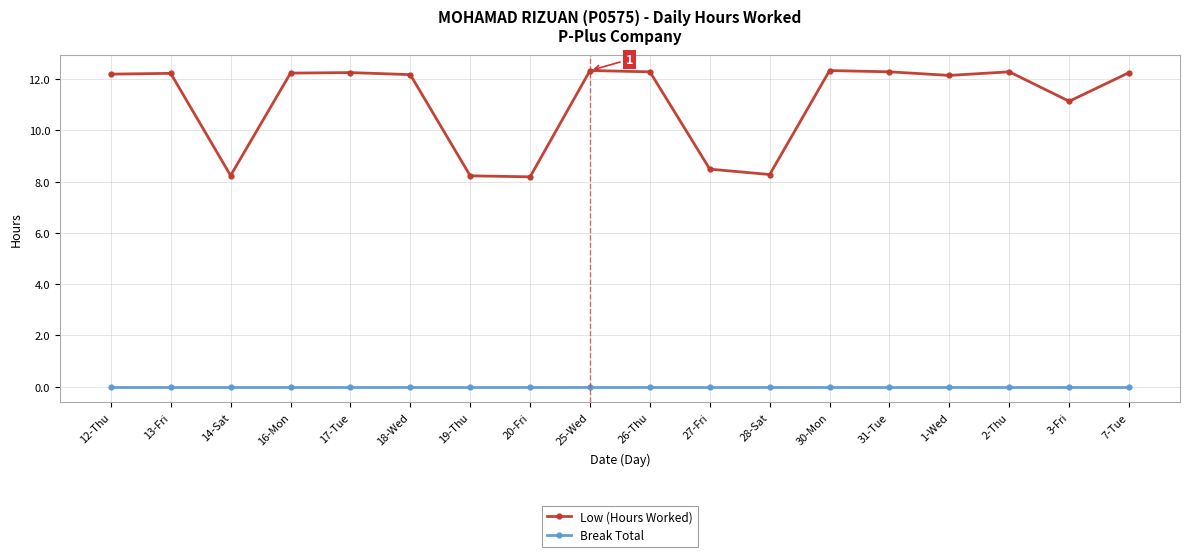

Count the number of categories in the chart.

18